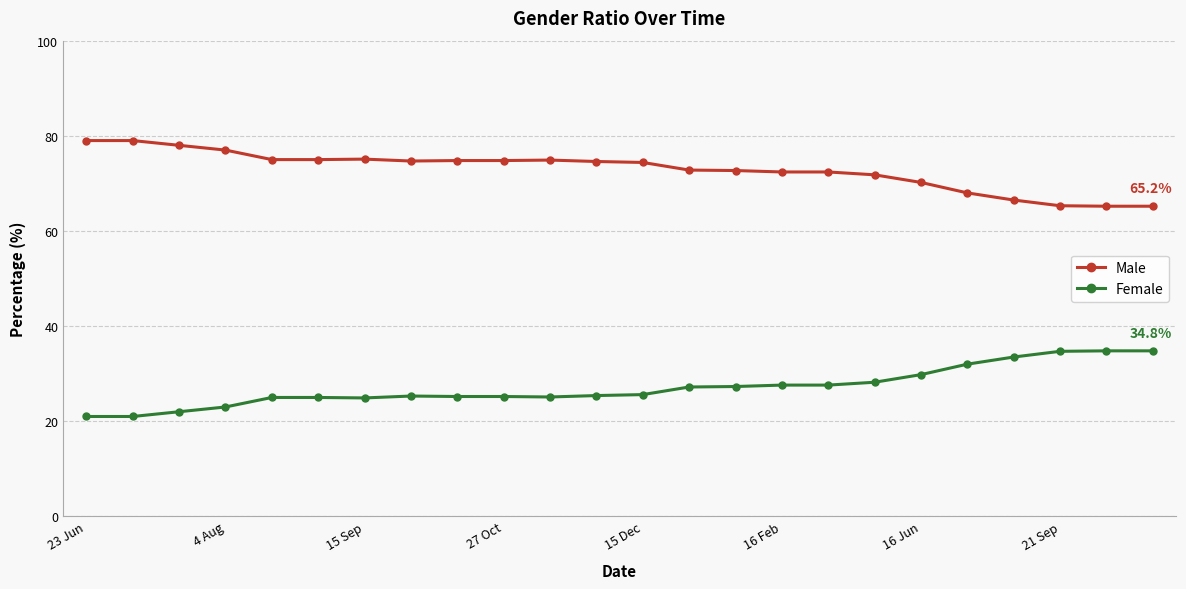

What is the difference between the second highest and second lowest values in the Male series?

13.8